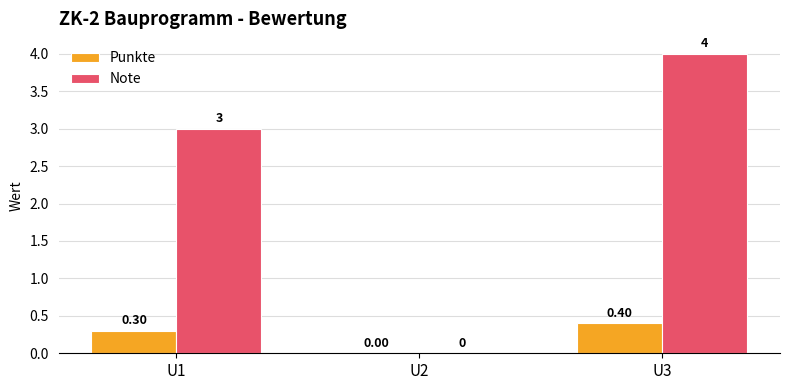

What are all the series names shown in the legend?

Punkte, Note